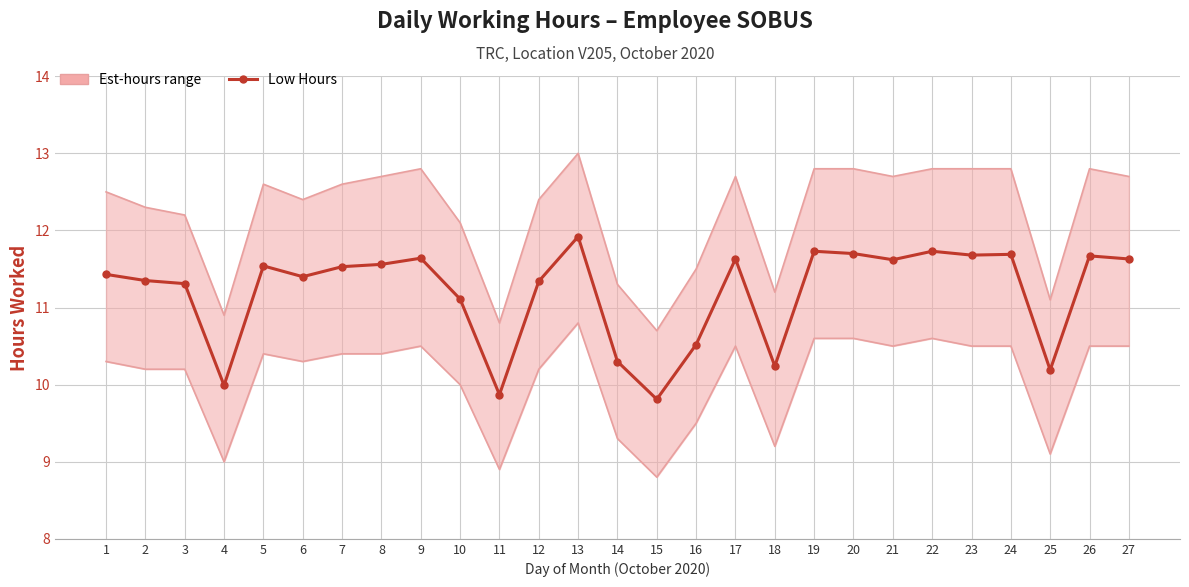

Read the Lower bound value at 15.

8.8